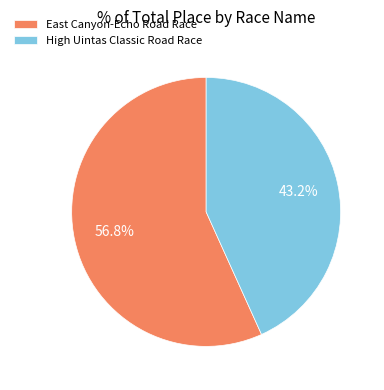

Is East Canyon-Echo Road Race the majority of the pie?

Yes